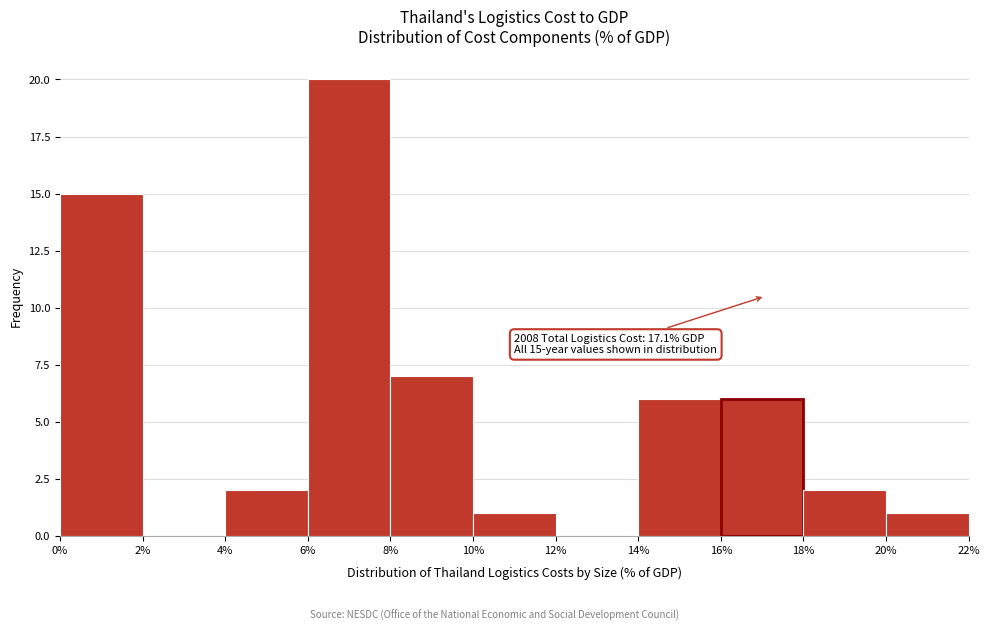

Which range on the x-axis has the tallest bar?

6% to 8%